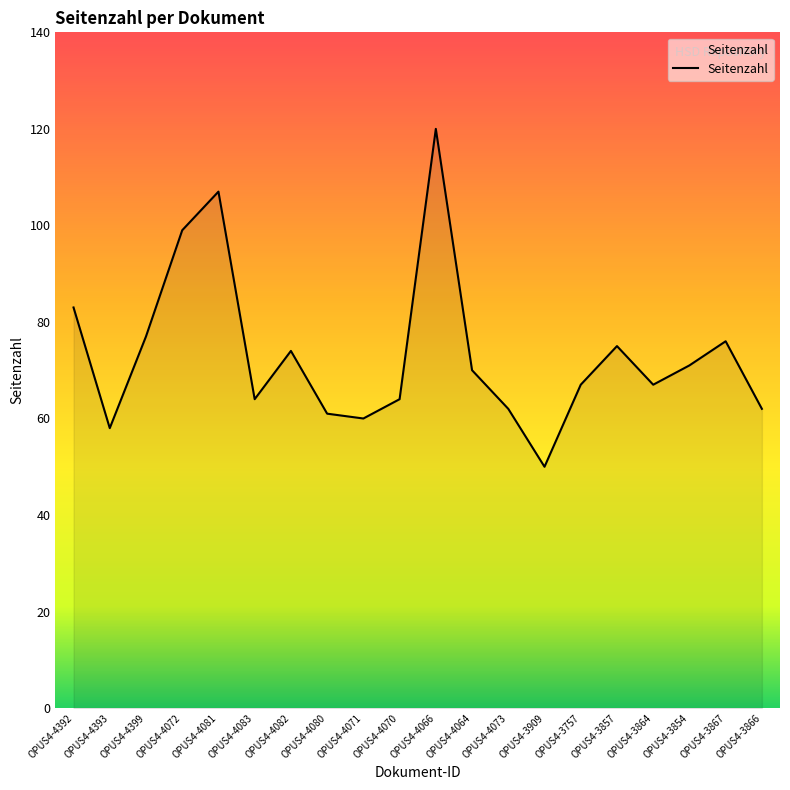

What position from the left is OPUS4-3757?

15